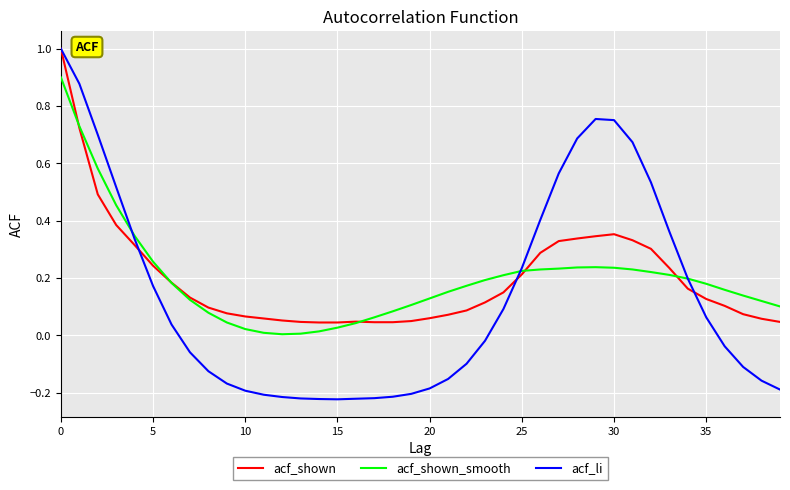

Which series has the largest range (max minus min)?

acf_li